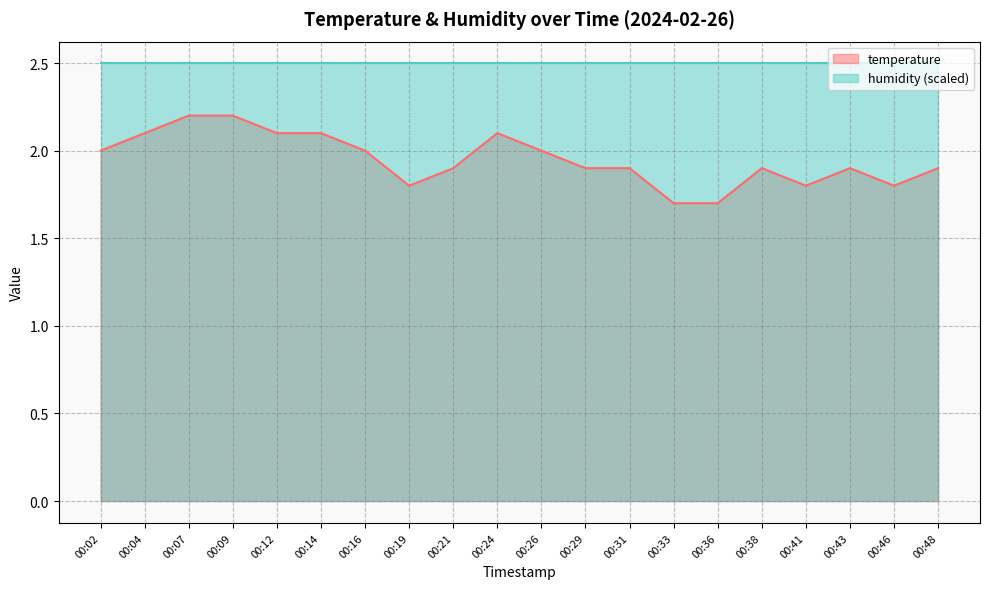

How many interior local valleys (lower than both neighbors) does the data have?

3